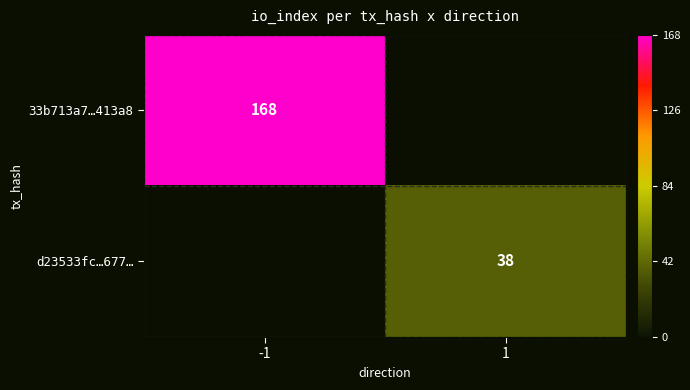

At how many categories does at least one series exceed 89?

1